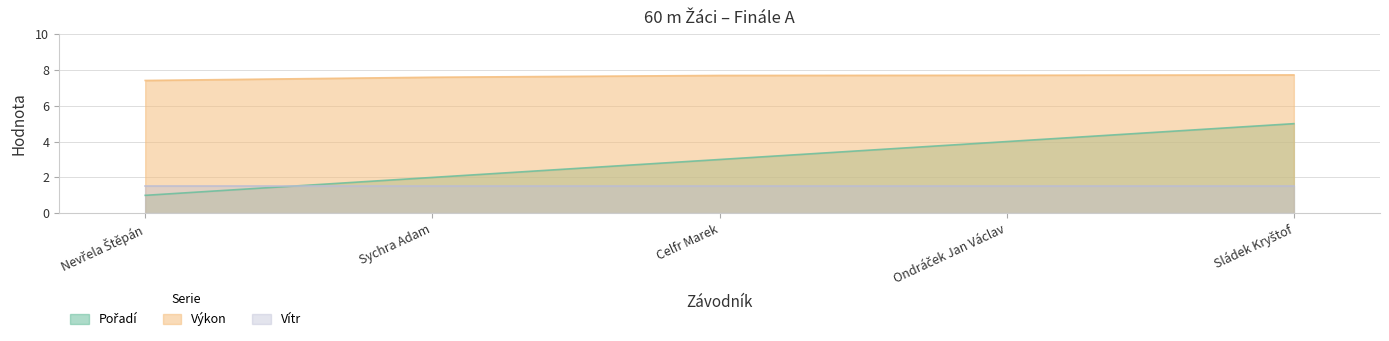

How many data points does each series have?

5